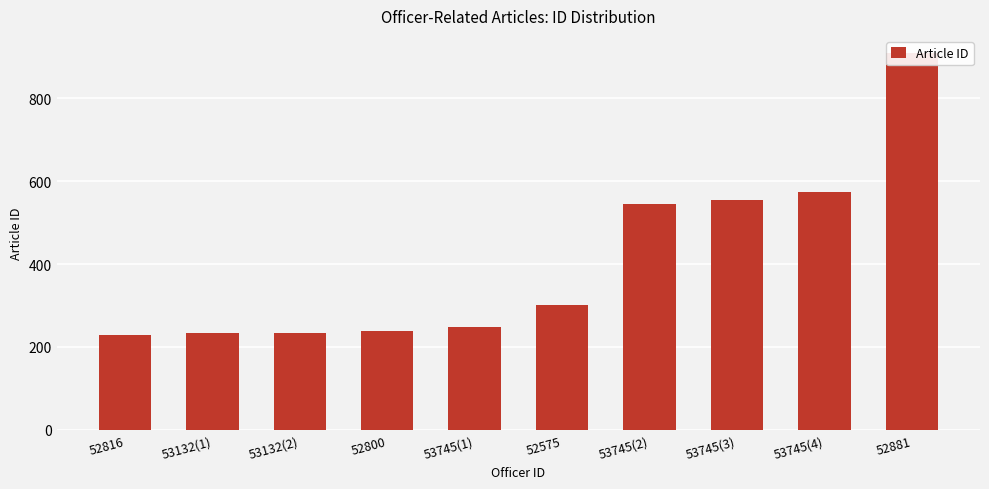

How many values exceed 302?

4